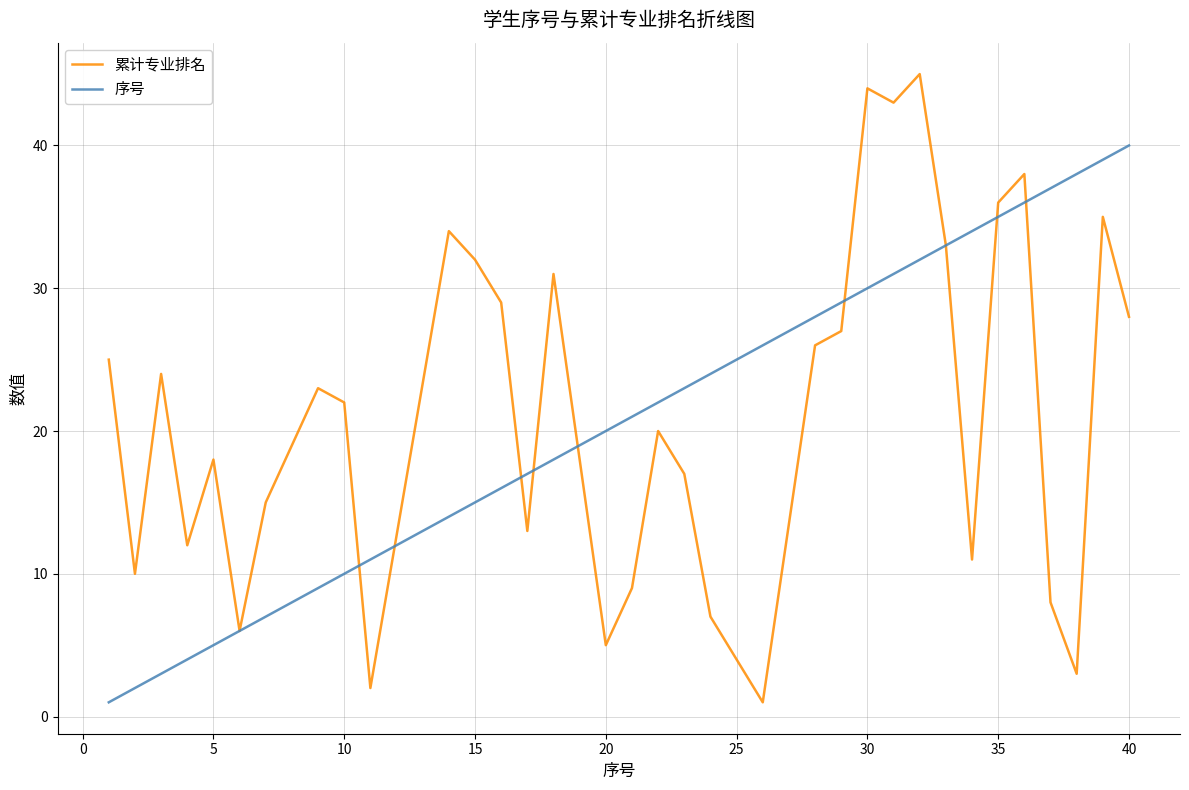

Count the number of categories in the chart.

35